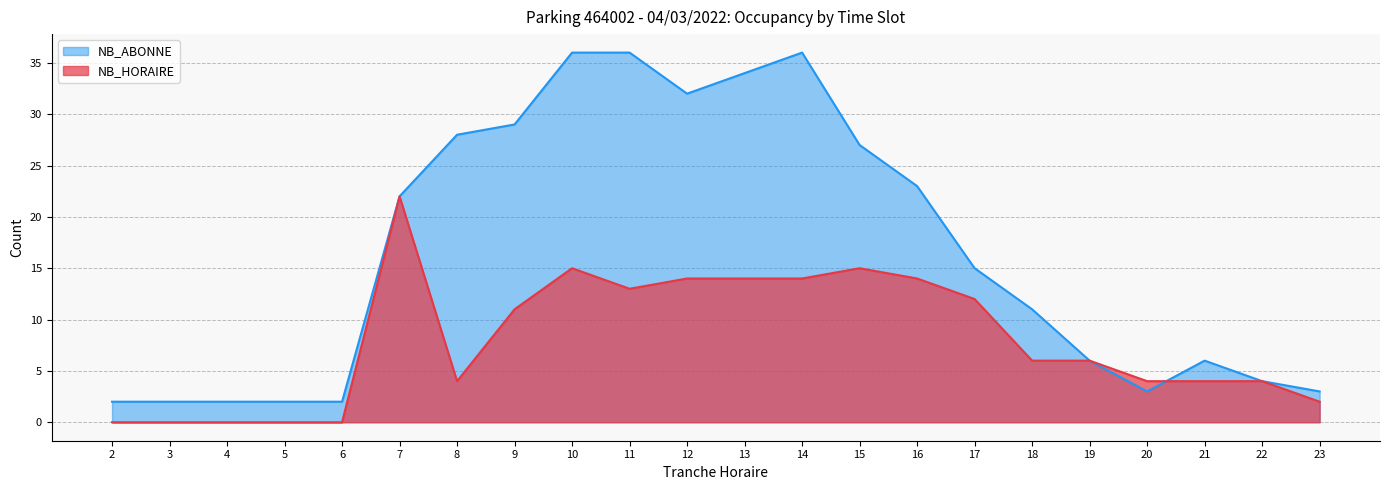

Reading left to right, what are all the values shown in this chart?

NB_HORAIRE: 2=0	3=0	4=0	5=0	6=0	7=22	8=4	9=11	10=15	11=13	12=14	13=14	14=14	15=15	16=14	17=12	18=6	19=6	20=4	21=4	22=4	23=2
NB_ABONNE: 2=2	3=2	4=2	5=2	6=2	7=22	8=28	9=29	10=36	11=36	12=32	13=34	14=36	15=27	16=23	17=15	18=11	19=6	20=3	21=6	22=4	23=3